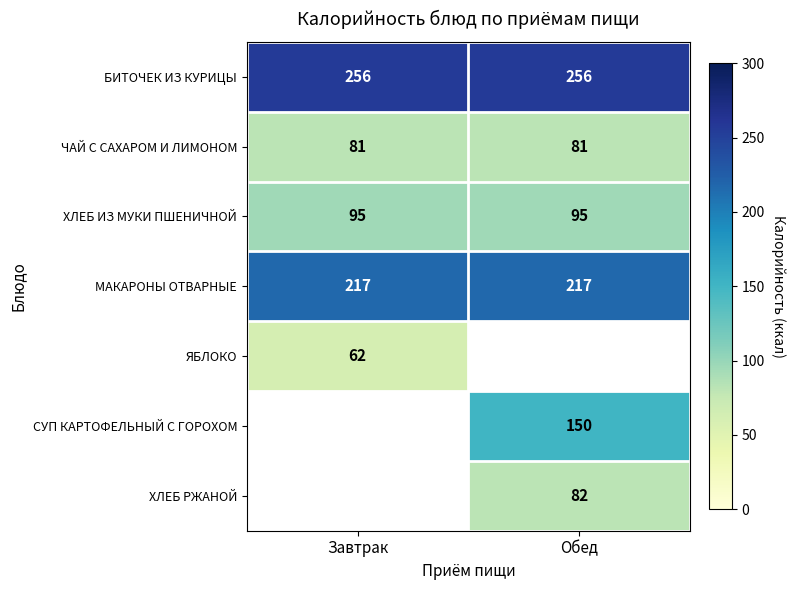

What is the difference between the highest and lowest values at Обед?

175.0